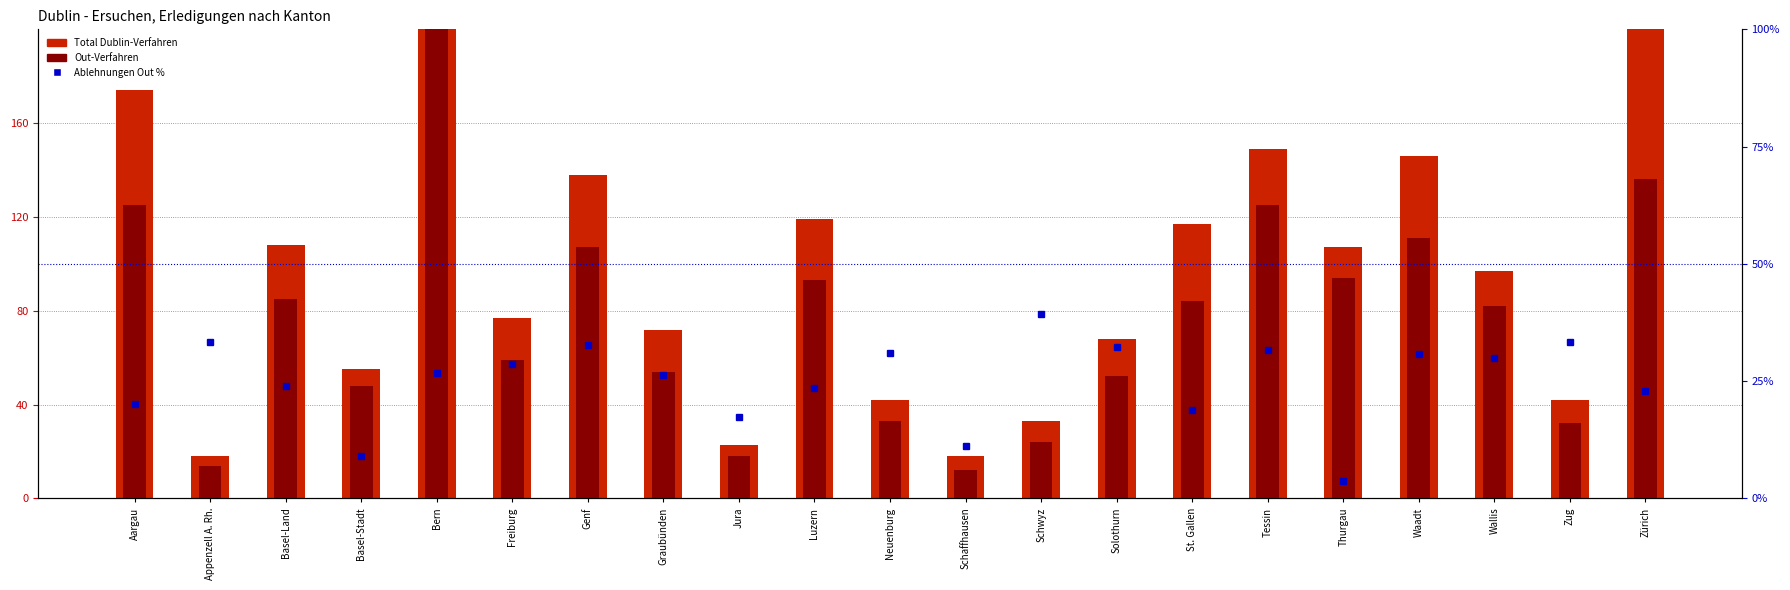

At Zürich, list the series in order from smallest to largest.

Ablehnungen Out %, Out-Verfahren, Total Dublin-Verfahren